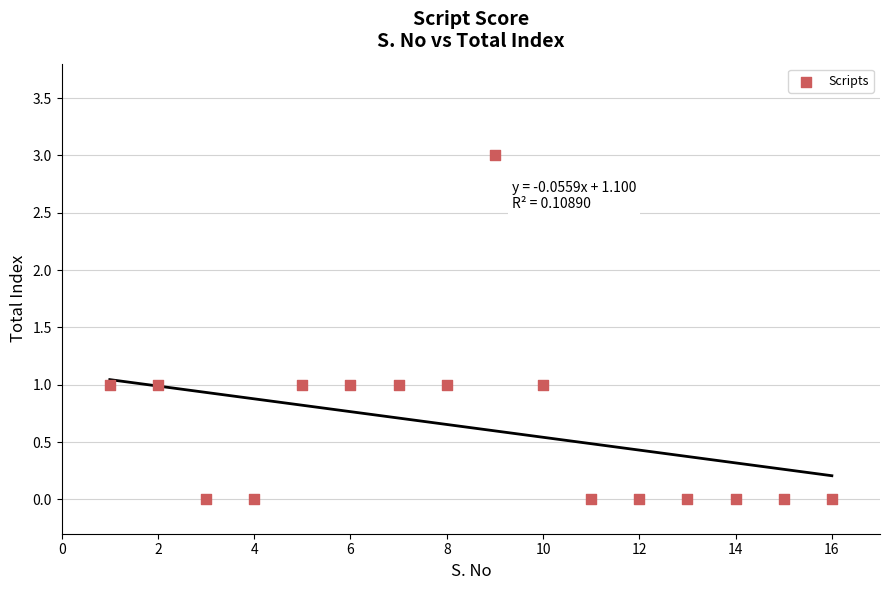

What is the range of Y values (max minus min)?

3